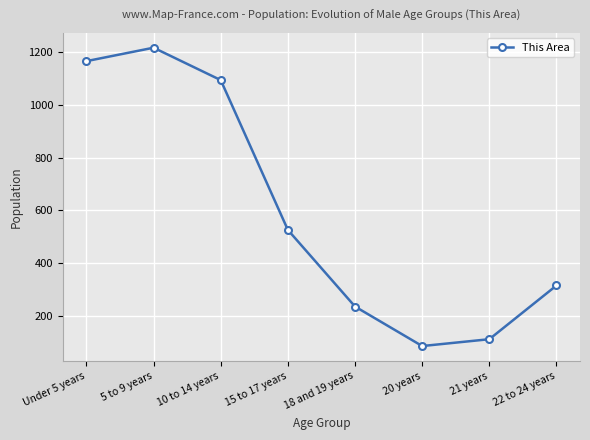

Rank the categories by value from lowest to highest.

20 years, 21 years, 18 and 19 years, 22 to 24 years, 15 to 17 years, 10 to 14 years, Under 5 years, 5 to 9 years